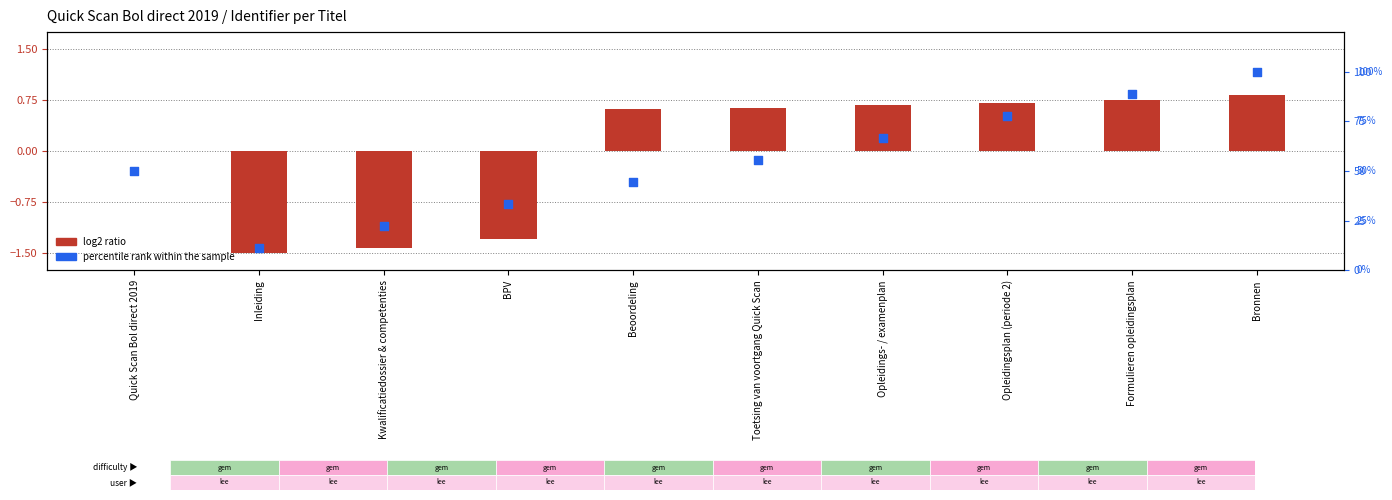

At which category is the sum across all series the highest?

Bronnen